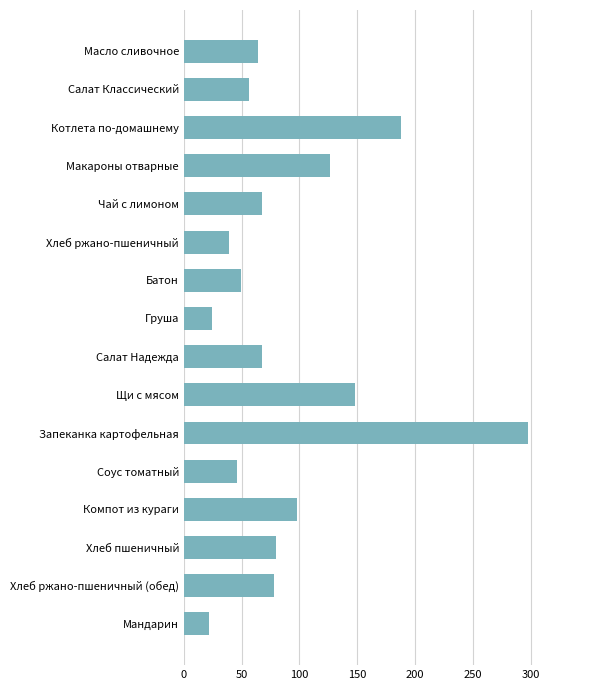

What is the difference between the maximum and minimum values?

276